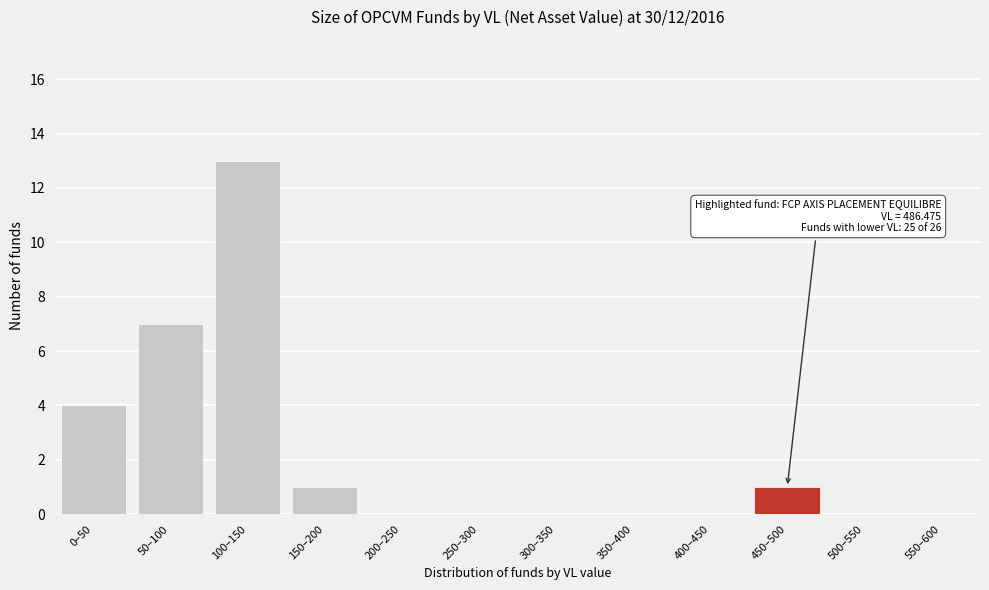

Reading left to right, list all the values displayed in this chart.

0–50=4	50–100=7	100–150=13	150–200=1	200–250=0	250–300=0	300–350=0	350–400=0	400–450=0	450–500=1	500–550=0	550–600=0